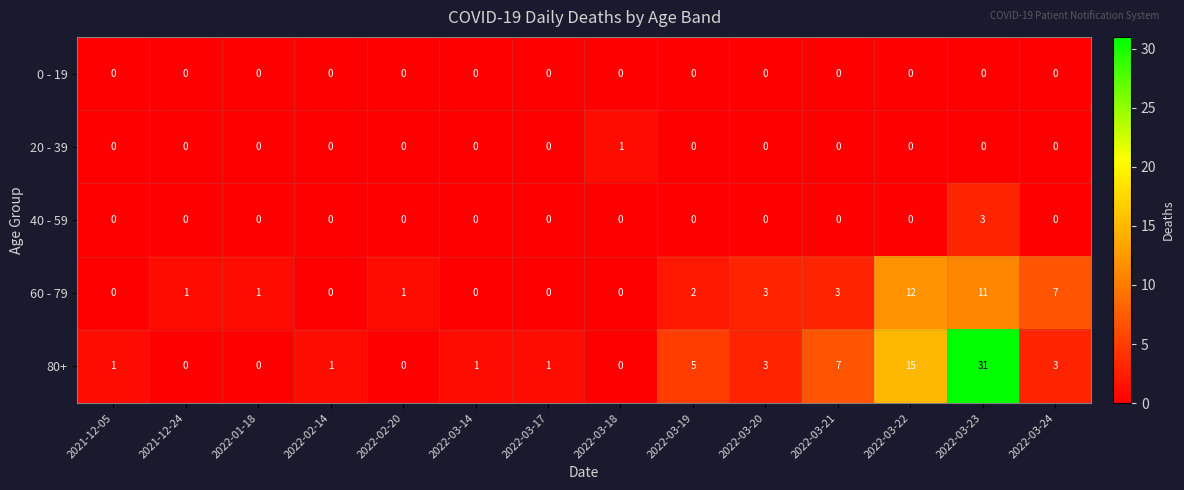

What is the difference between the 80+ values at 2022-03-22 and 2022-03-18?

15